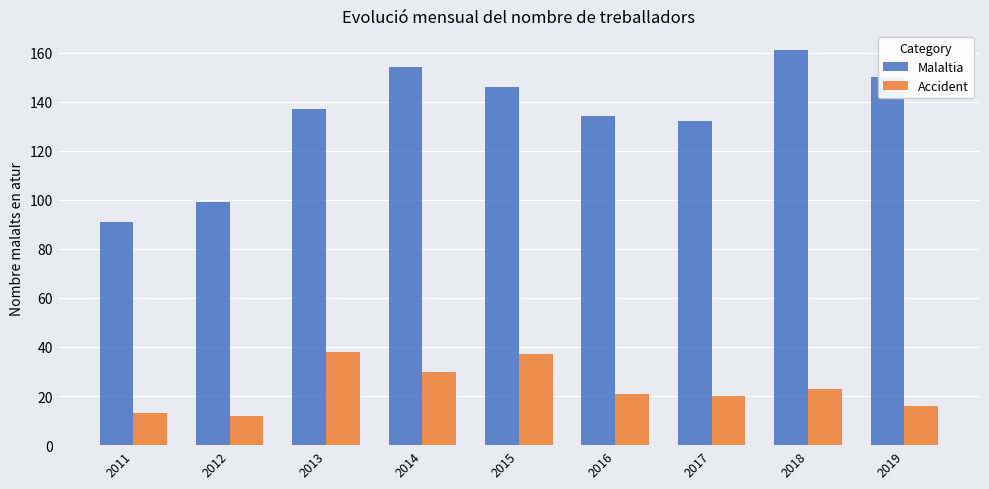

Which series has the largest range (max minus min)?

Malaltia